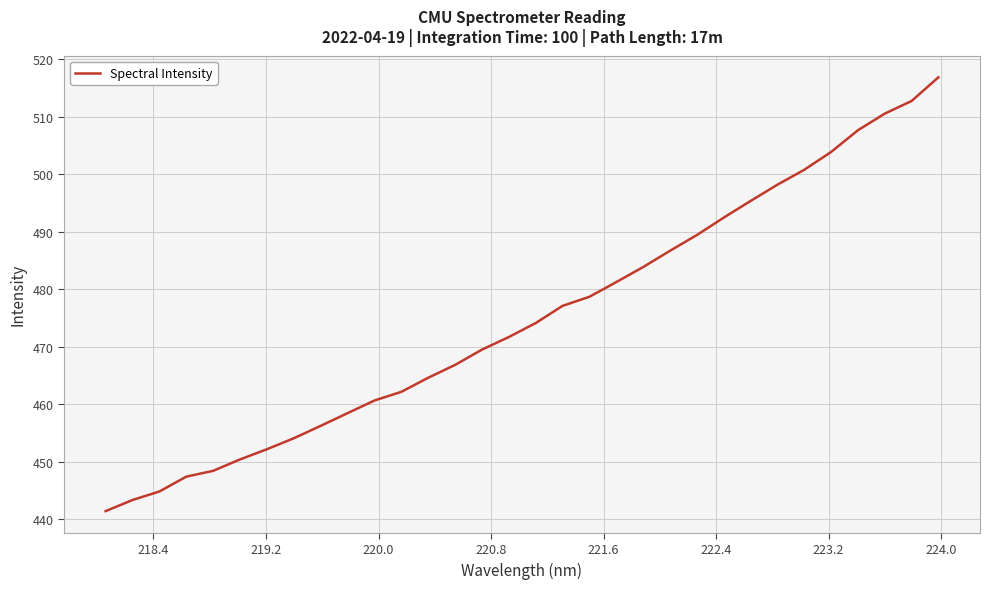

What is the difference between the maximum and minimum values?

75.4